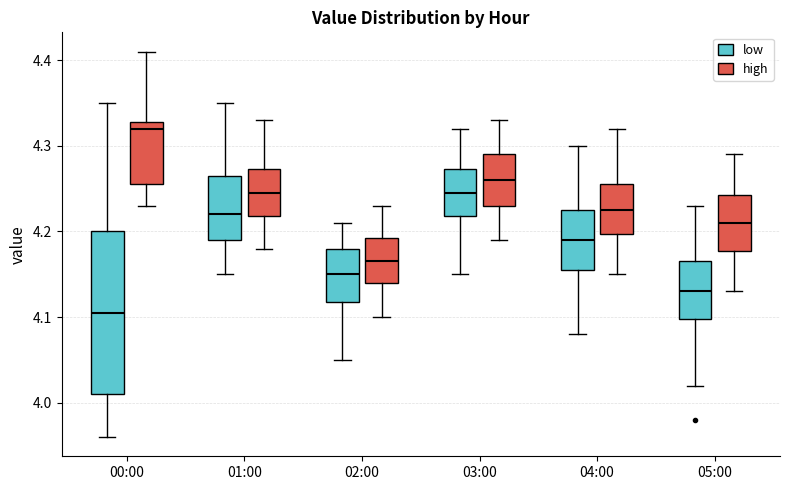

Reading left to right, transcribe this box plot: for each box, give where its median line is, the range the box spans, and where its two whiskers end, as read against the y-axis. The values are not printed on the chart, so give them approximately, as read against the axis.

00:00 (low): median 4.11, box 4.01 to 4.20, whiskers 3.96 to 4.35
00:00 (high): median 4.32, box 4.26 to 4.33, whiskers 4.23 to 4.41
01:00 (low): median 4.22, box 4.19 to 4.27, whiskers 4.15 to 4.35
01:00 (high): median 4.25, box 4.22 to 4.27, whiskers 4.18 to 4.33
02:00 (low): median 4.15, box 4.12 to 4.18, whiskers 4.05 to 4.21
02:00 (high): median 4.17, box 4.14 to 4.19, whiskers 4.10 to 4.23
03:00 (low): median 4.25, box 4.22 to 4.27, whiskers 4.15 to 4.32
03:00 (high): median 4.26, box 4.23 to 4.29, whiskers 4.19 to 4.33
04:00 (low): median 4.19, box 4.16 to 4.23, whiskers 4.08 to 4.30
04:00 (high): median 4.23, box 4.20 to 4.26, whiskers 4.15 to 4.32
05:00 (low): median 4.13, box 4.10 to 4.17, whiskers 4.02 to 4.23
05:00 (high): median 4.21, box 4.18 to 4.24, whiskers 4.13 to 4.29